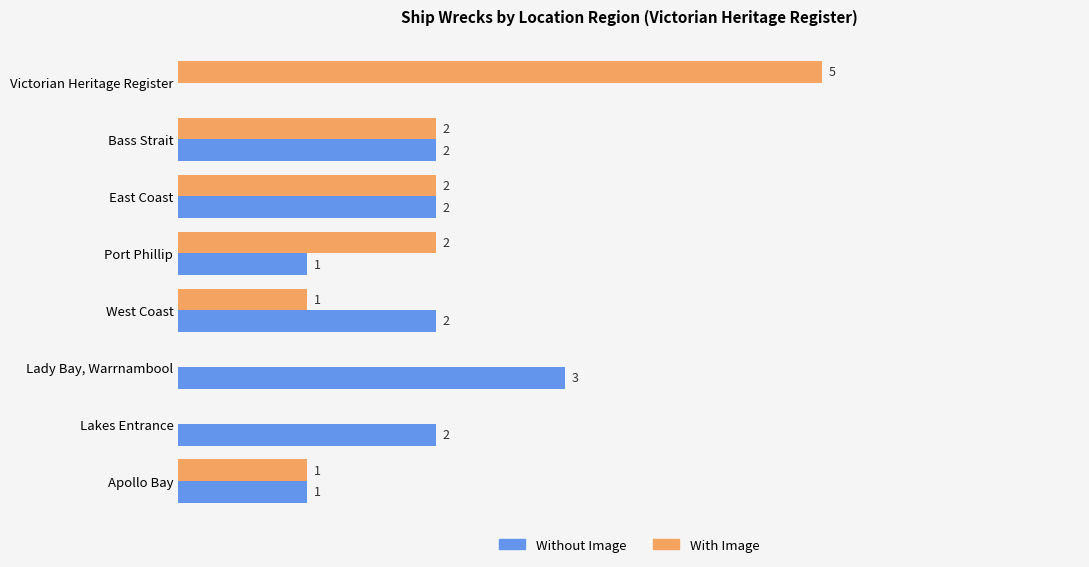

What are all the series names shown in the legend?

Without Image, With Image